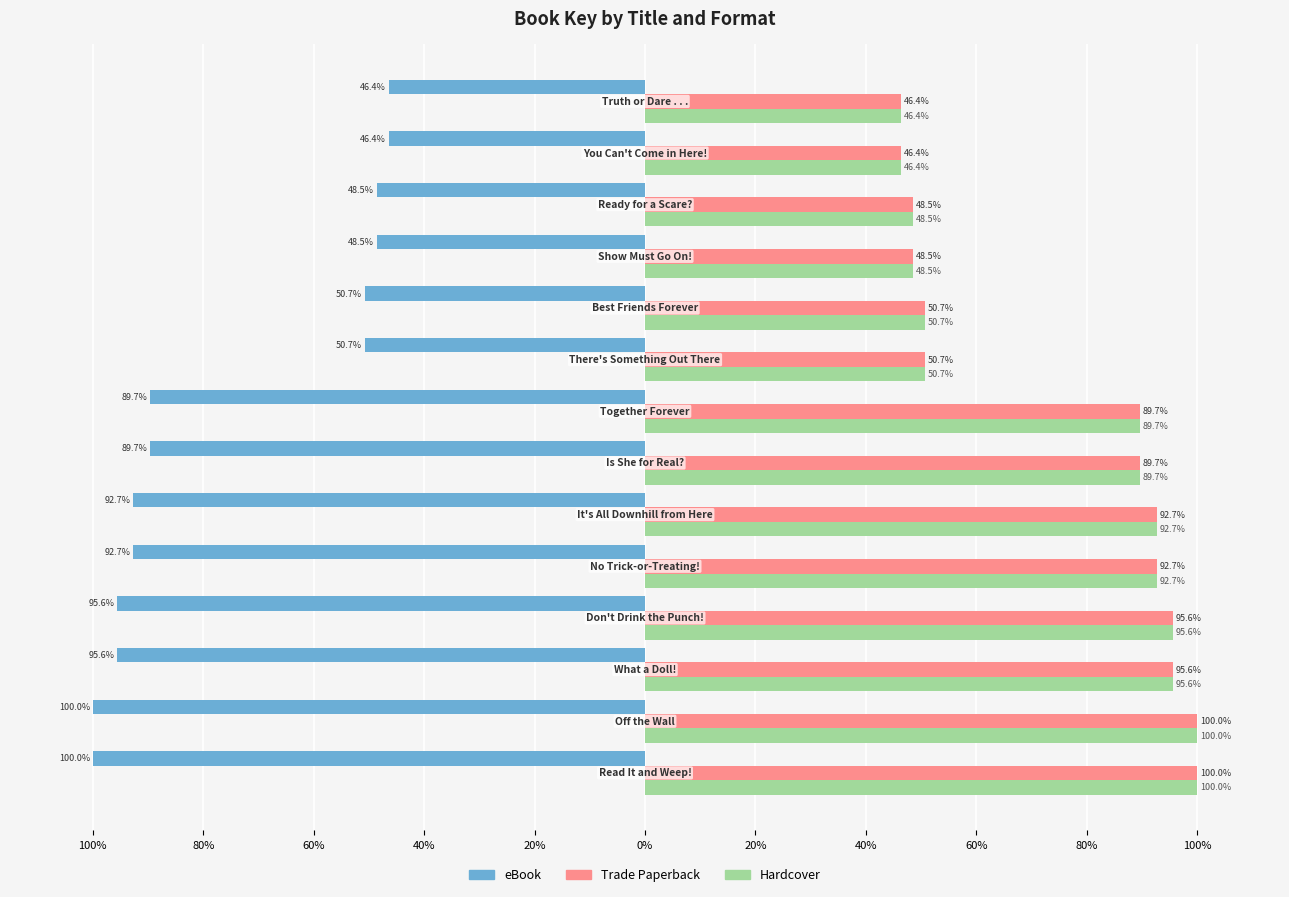

What are all the series names shown in the legend?

eBook, Trade Paperback, Hardcover